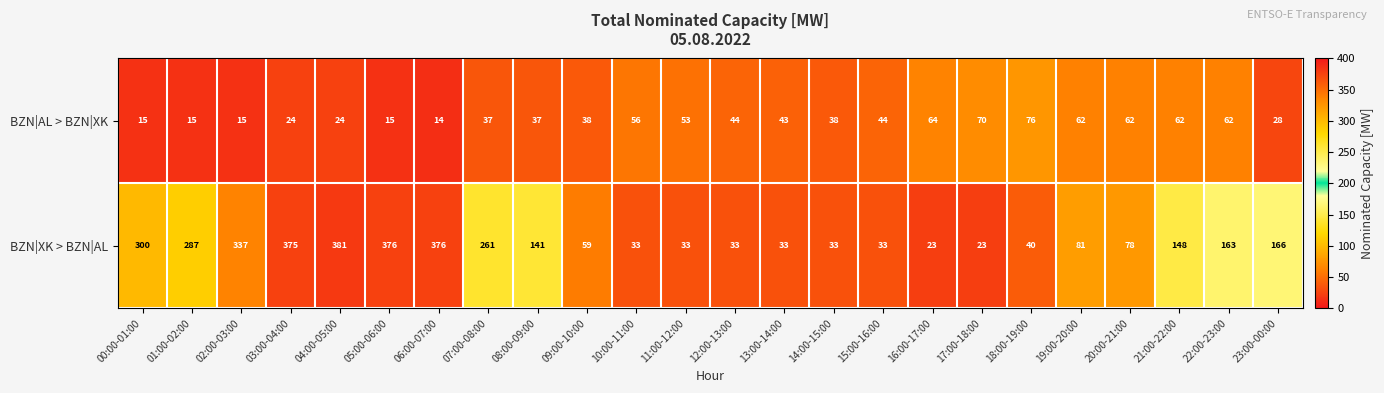

How many data points does each series have?

24